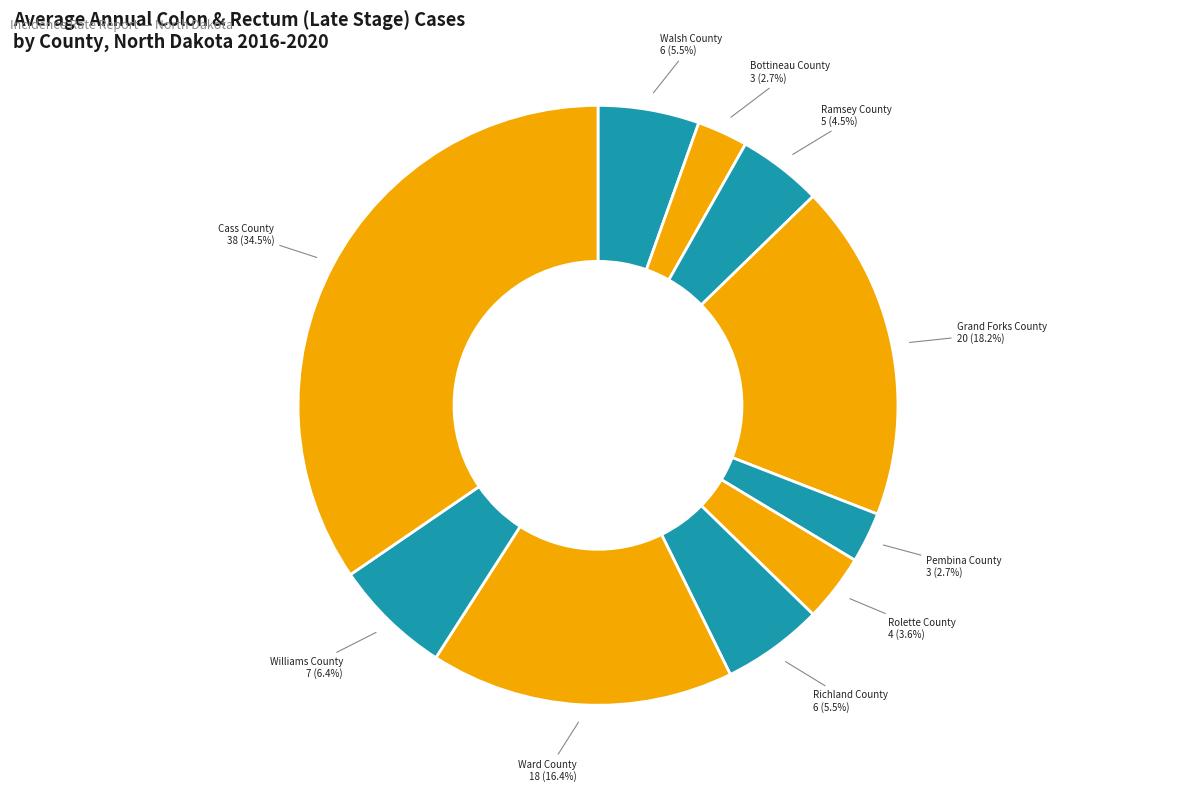

What is the ratio of the value at Bottineau County to the value at Williams County?

0.4